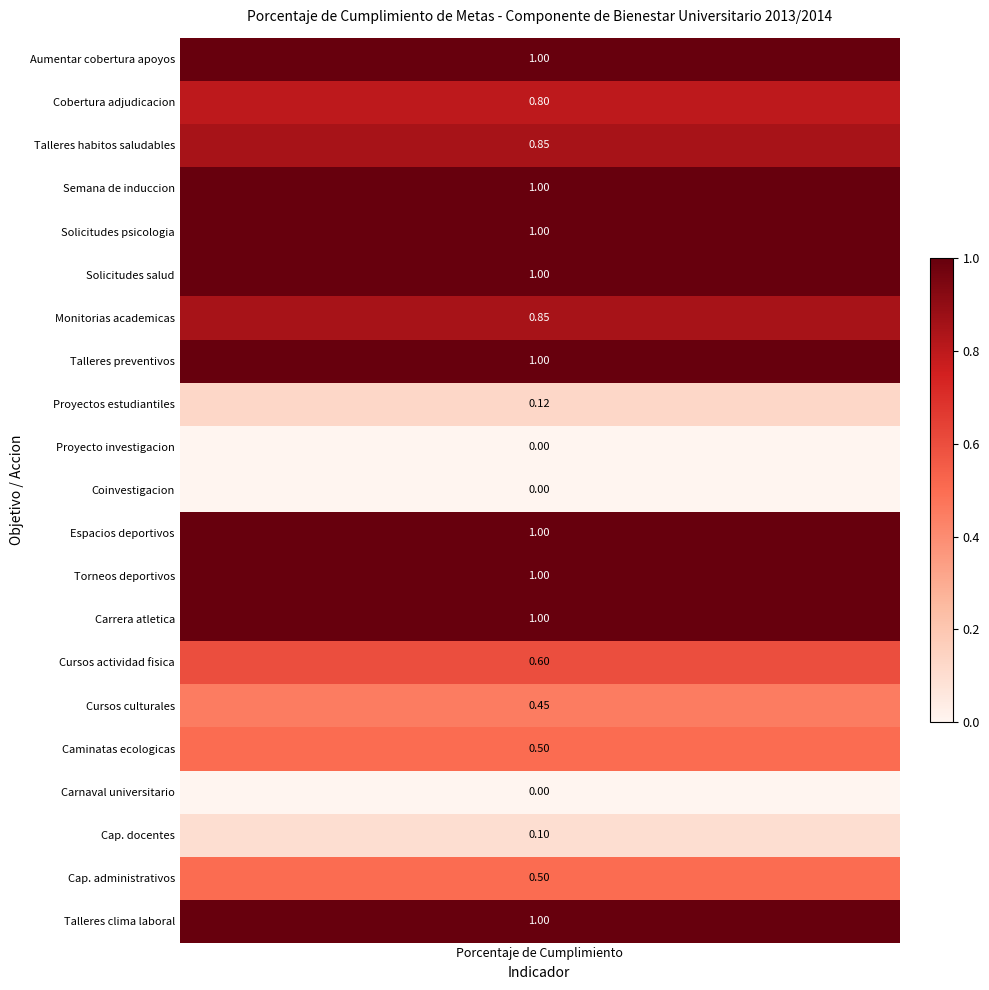

Reading left to right, extract all data points from this chart.

0=1.0	1=0.8	2=0.8	3=1.0	4=1.0	5=1.0	6=0.8	7=1.0	8=0.1	9=0.0	10=0.0	11=1.0	12=1.0	13=1.0	14=0.6	15=0.5	16=0.5	17=0.0	18=0.1	19=0.5	20=1.0